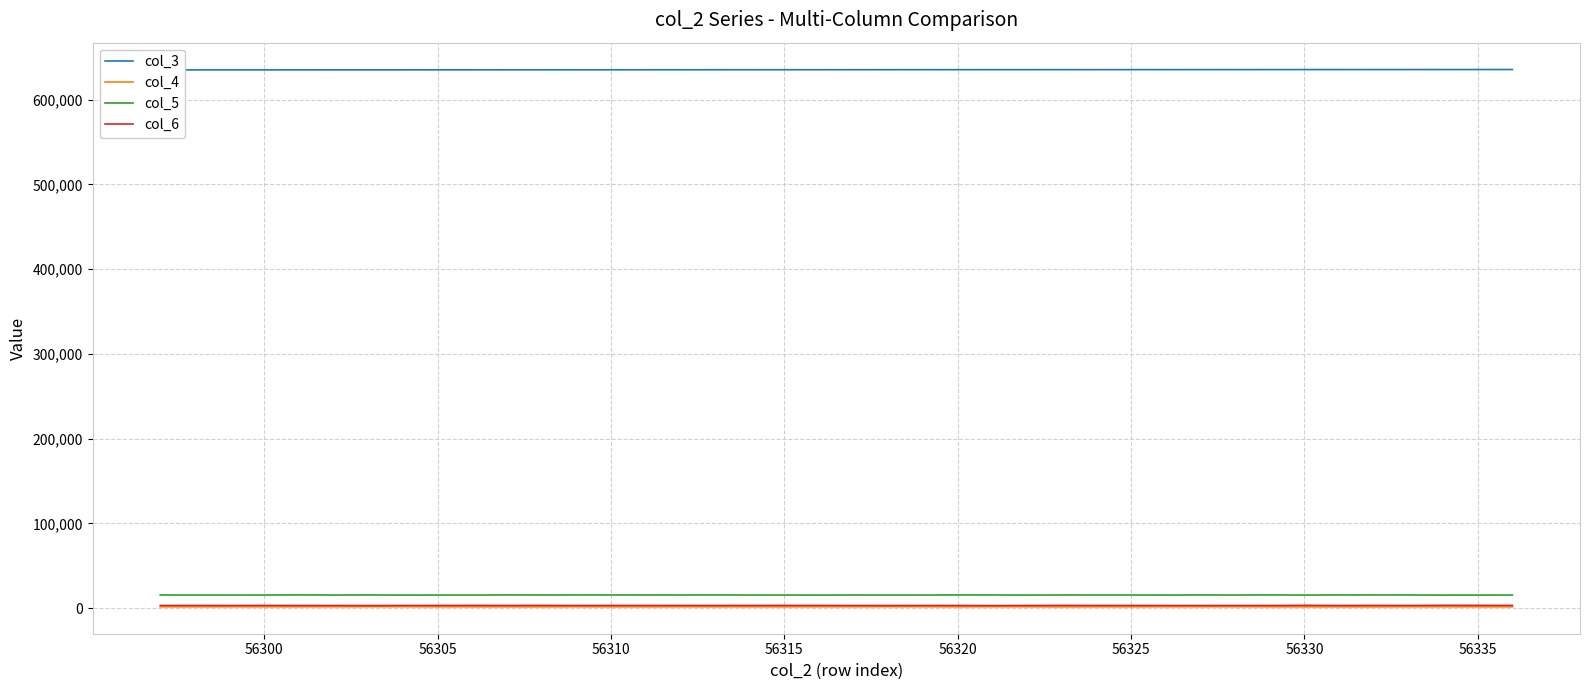

What is the average value of the col_5 series?

15475